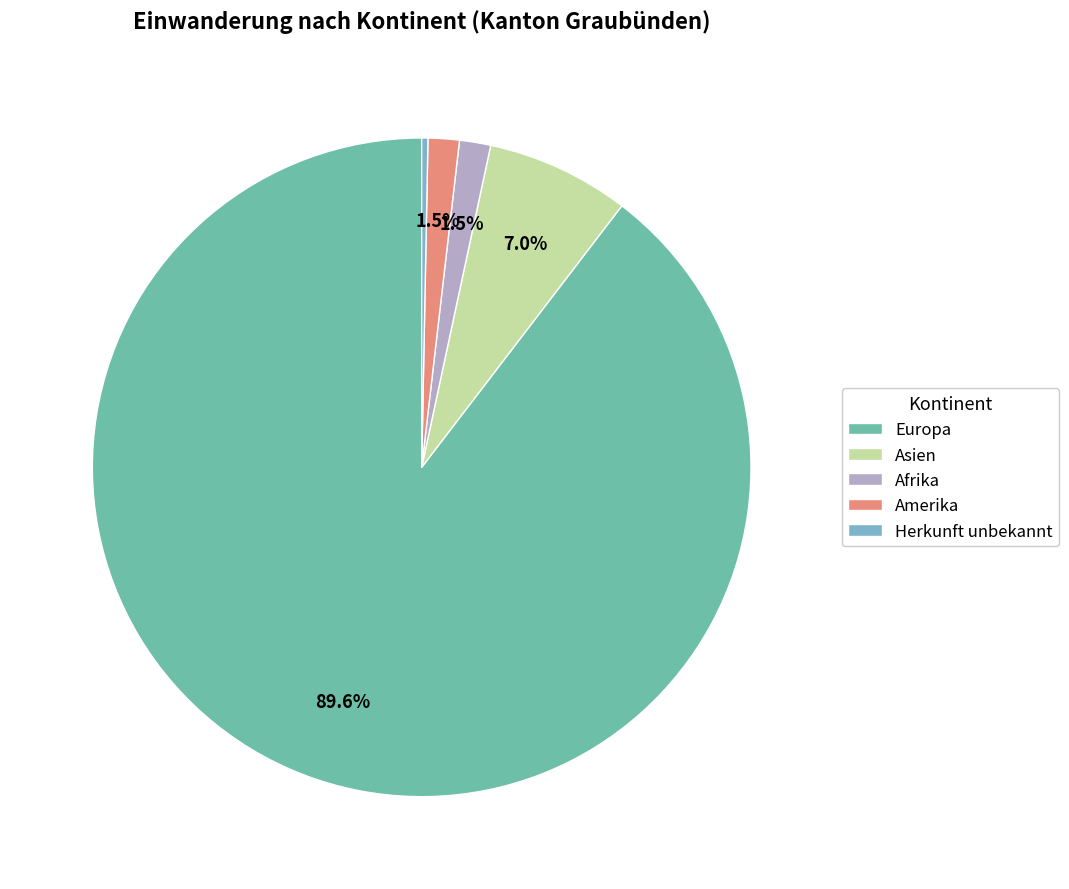

Which has a higher value, Herkunft unbekannt or Asien?

Asien